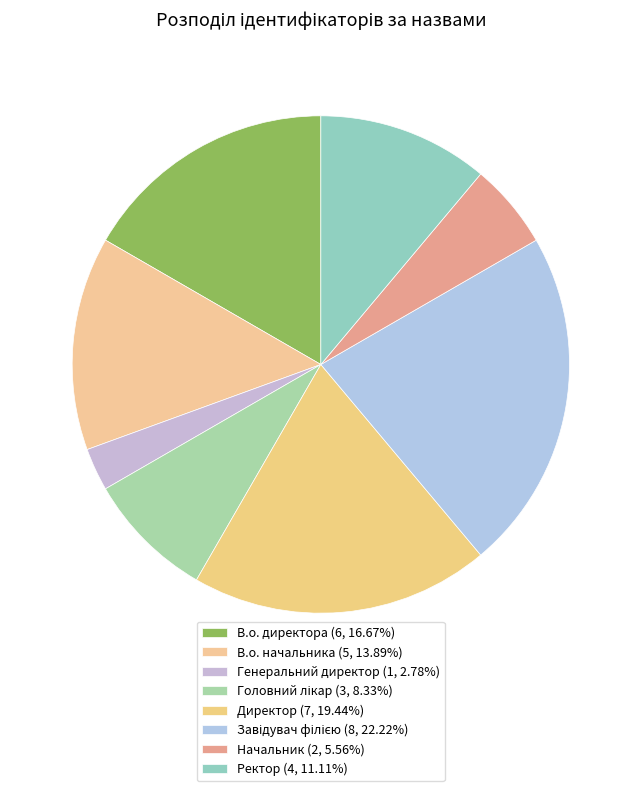

How many slices are in this pie chart?

8